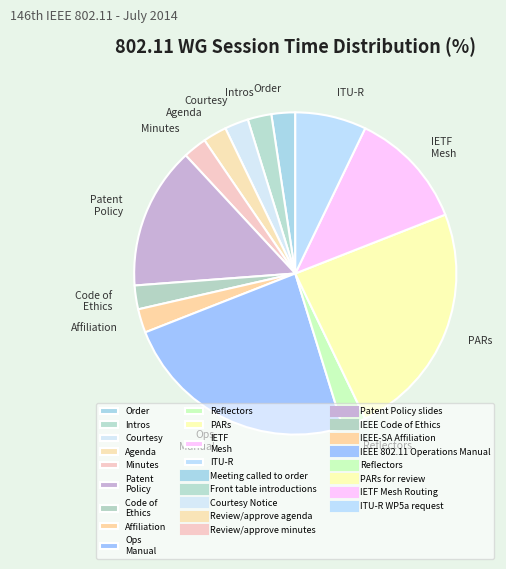

Count the number of slices in the pie.

13